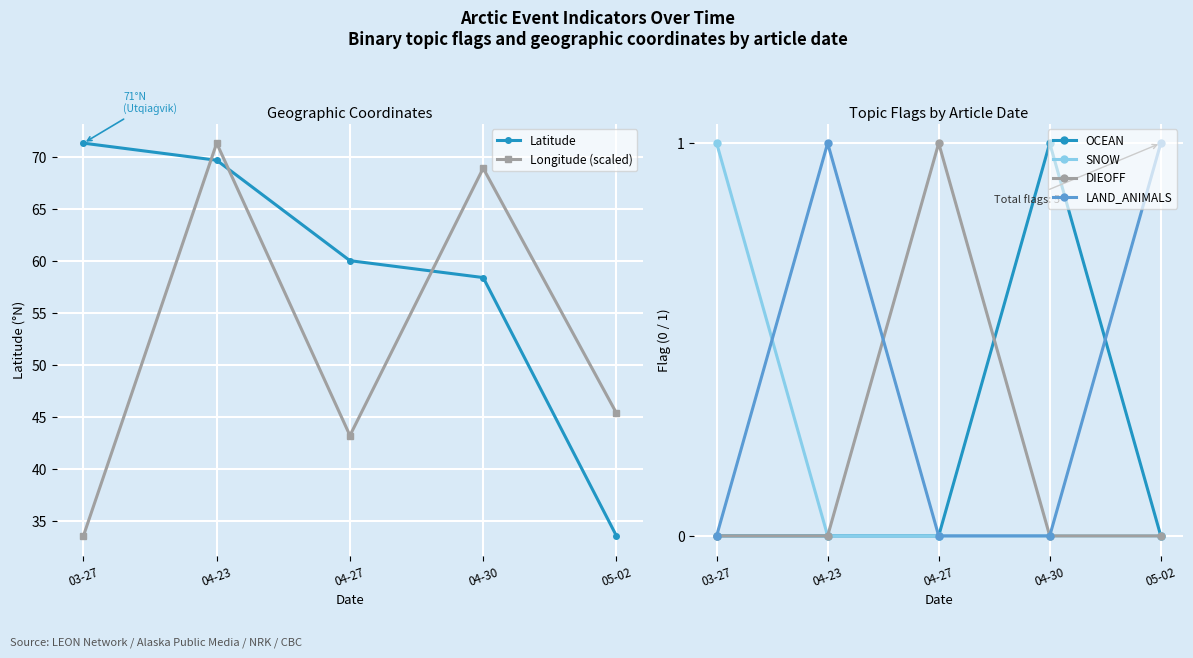

What is the value of the Longitude (scaled) point at the 2nd from the left?

71.3